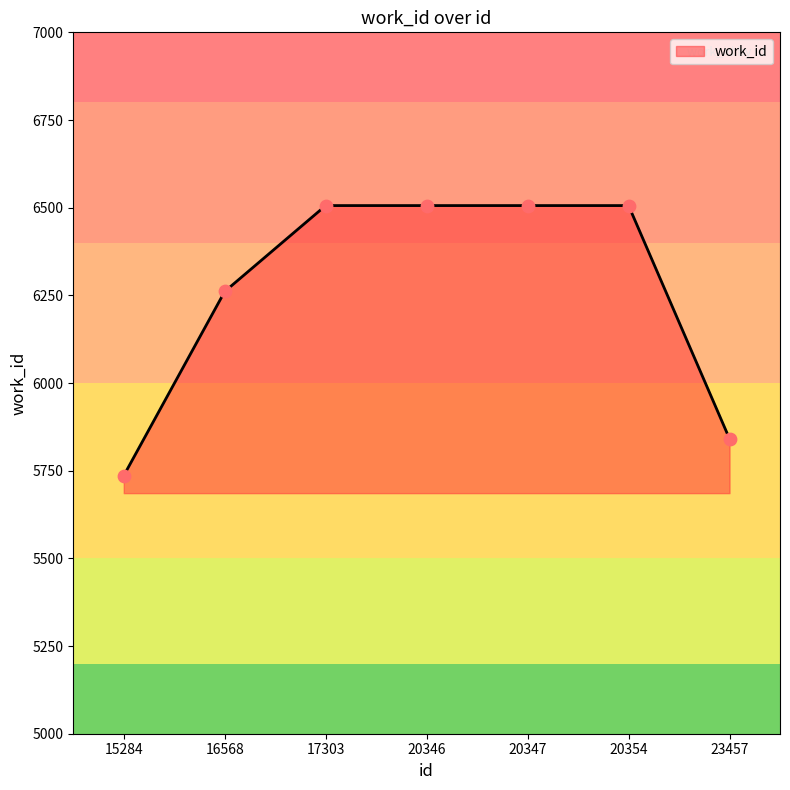

Approximately how many times larger is the value at 23457 compared to 17303?

0.9